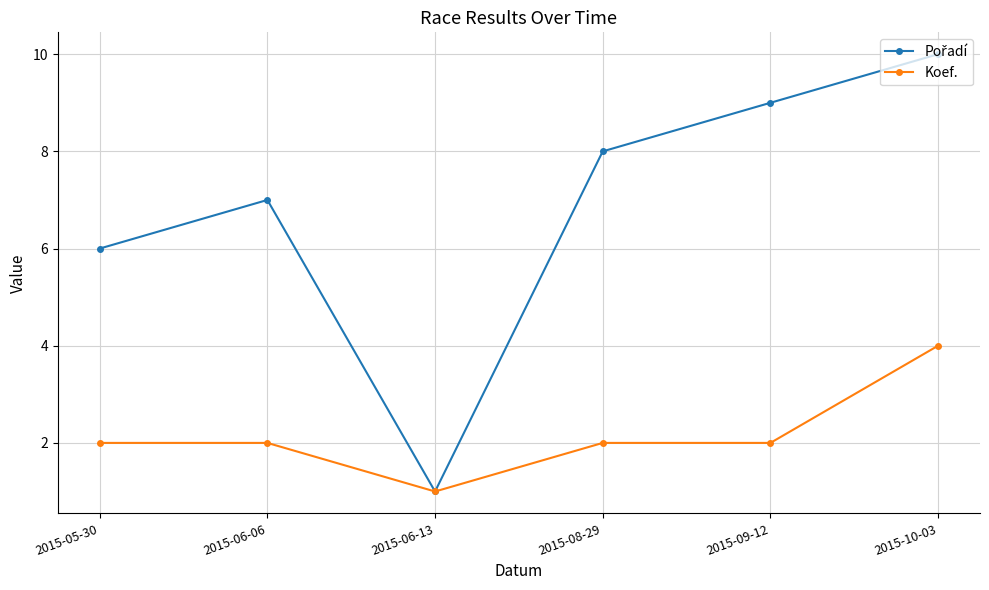

At which category does Koef. reach its first local valley?

2015-06-13